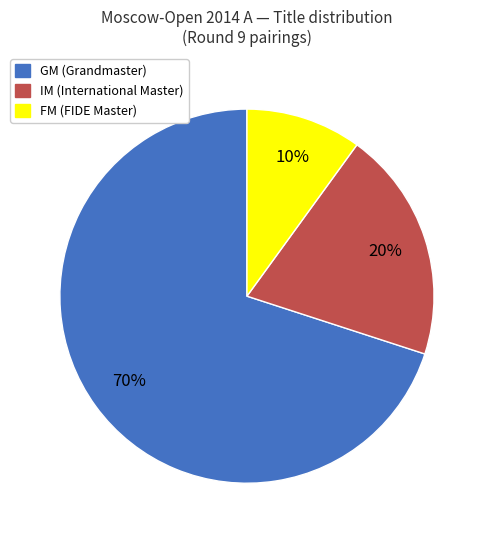

The GM slice represents 78% of the pie. True or false?

False